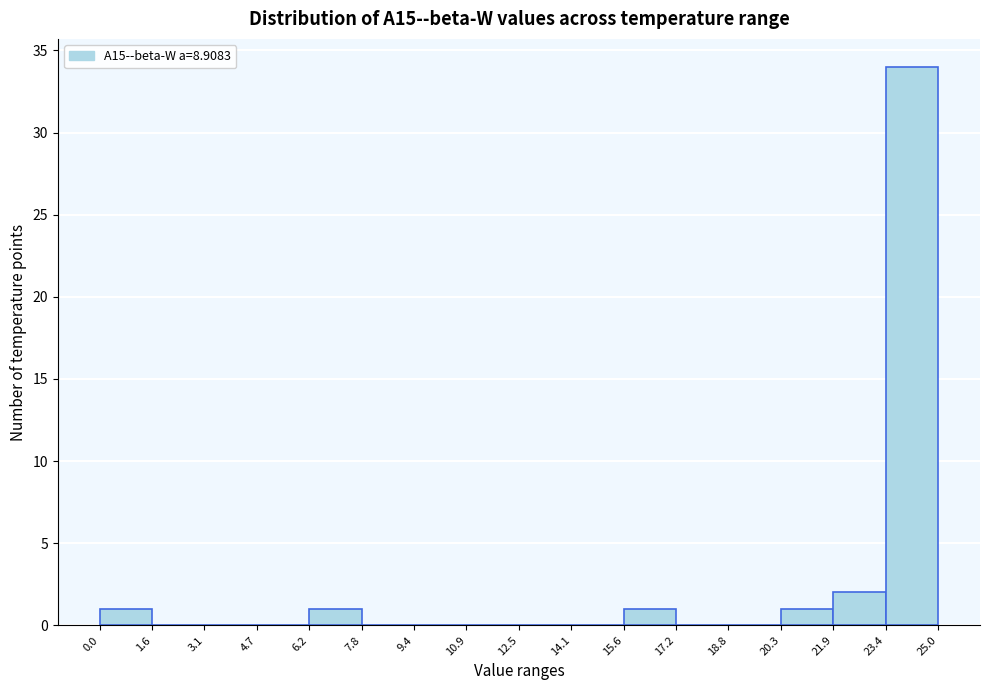

Which range on the x-axis has the tallest bar?

23.4 to 25.0